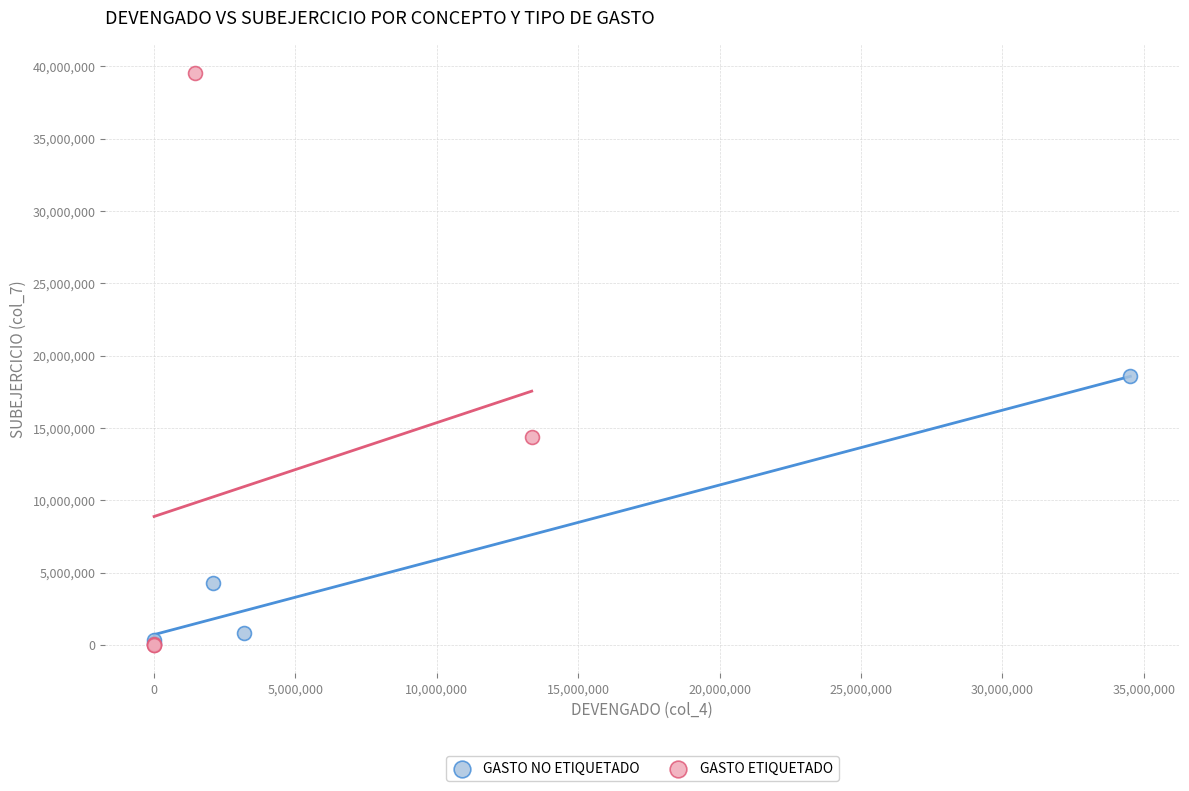

Which series has the largest Y range (max minus min)?

GASTO ETIQUETADO